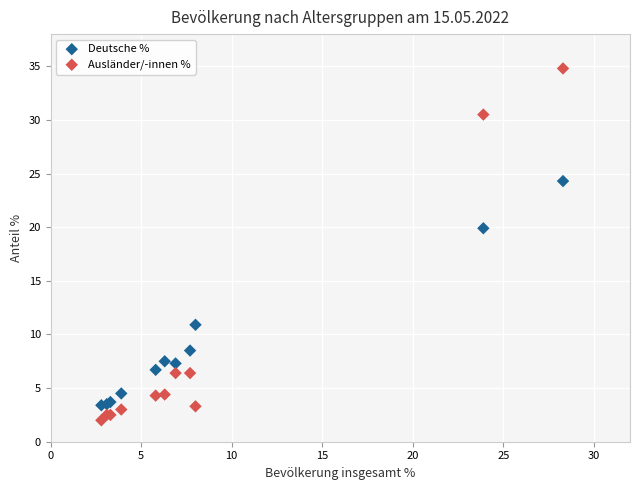

Which series contains the highest Y value?

Ausländer/-innen %